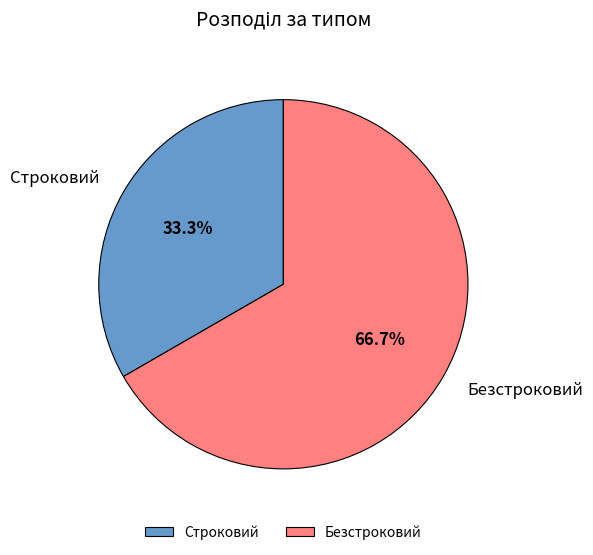

How many slices are in this pie chart?

2